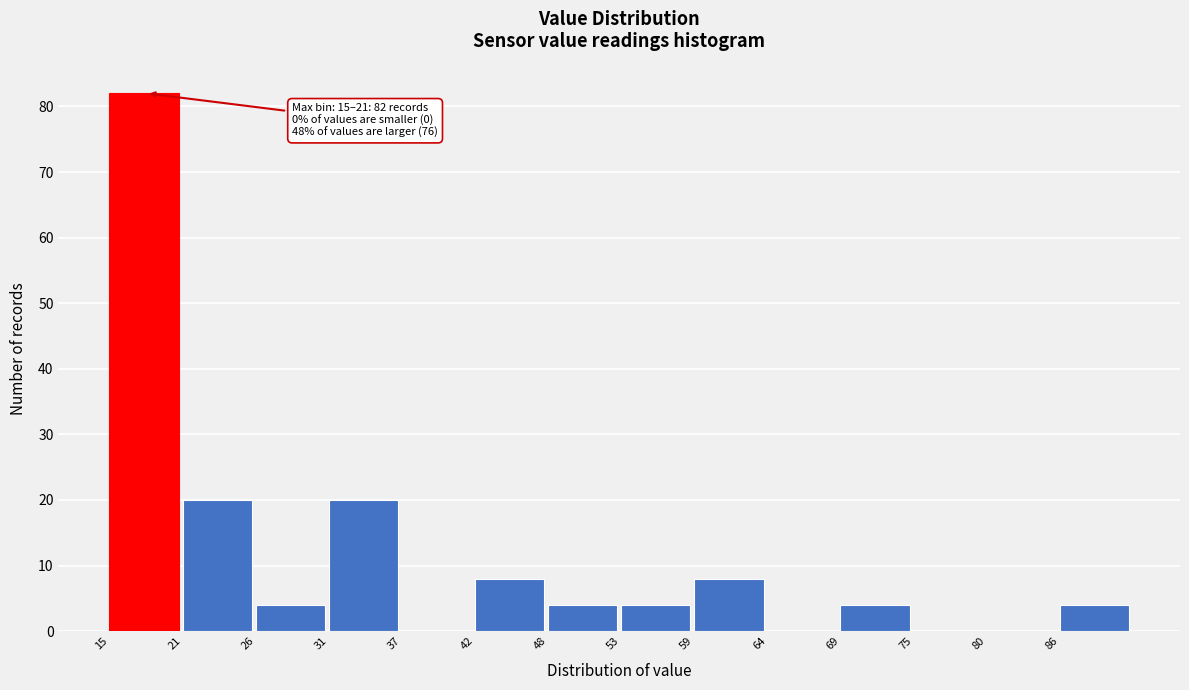

Reading right to left, what are all the values shown in this chart?

86=4	80=0	75=0	69=4	64=0	59=8	53=4	48=4	42=8	37=0	31=20	26=4	21=20	15=82